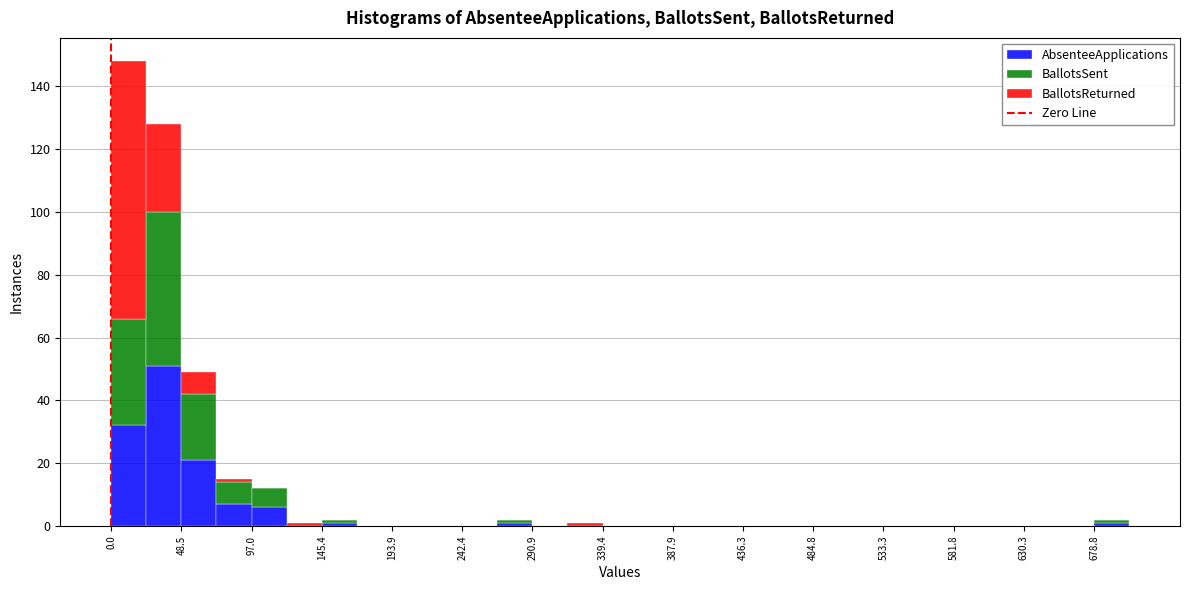

What is the total height of the stacked bar covering 680 to 705 on the x-axis? Neither the bar edges nor the heights are printed on the chart, so give them approximately, as read against the axes.

2